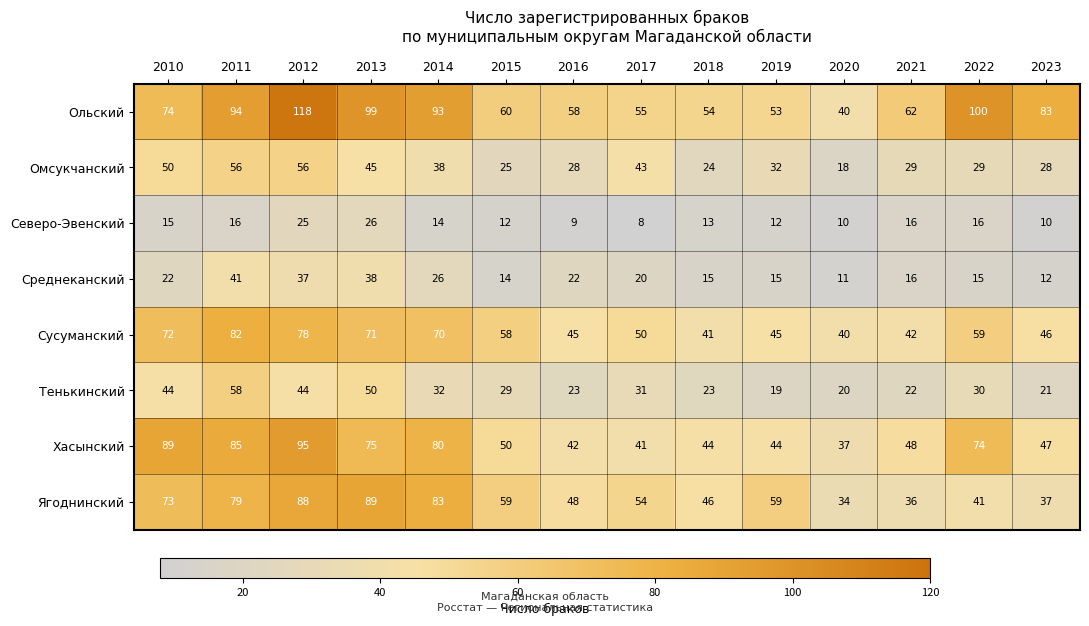

Is the value of Ягоднинский at 2022 greater than the value of Северо-Эвенский at 2011?

Yes